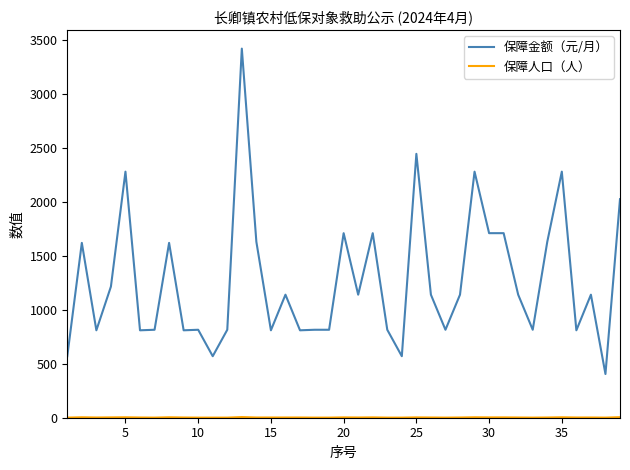

At how many categories does at least one series exceed 649?

35